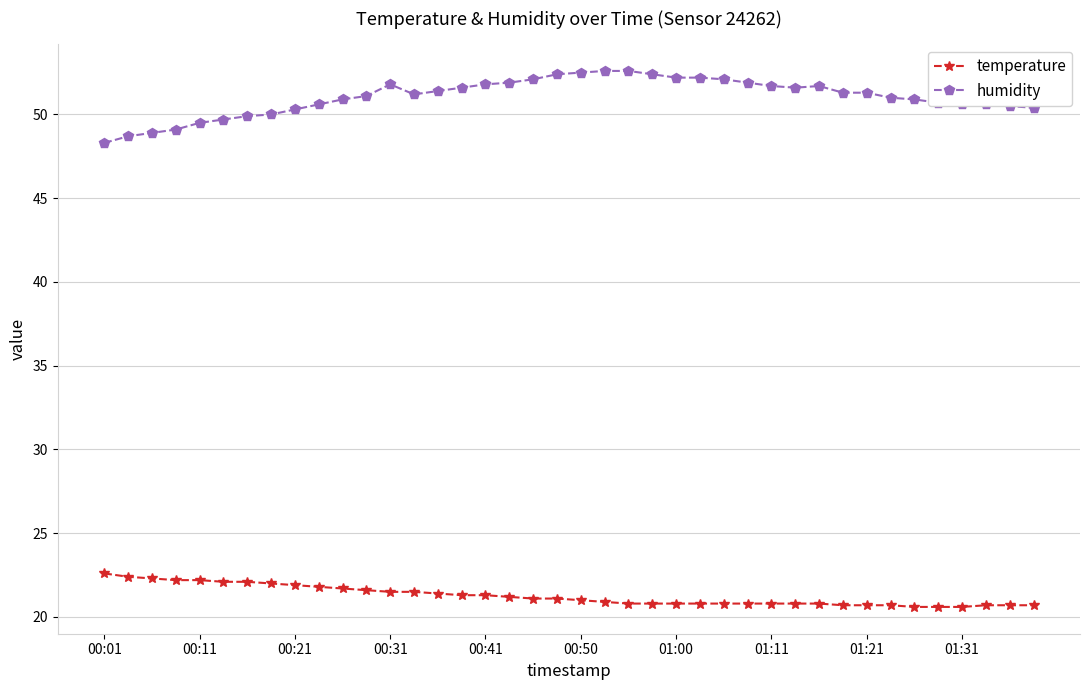

Which series has the largest range (max minus min)?

humidity